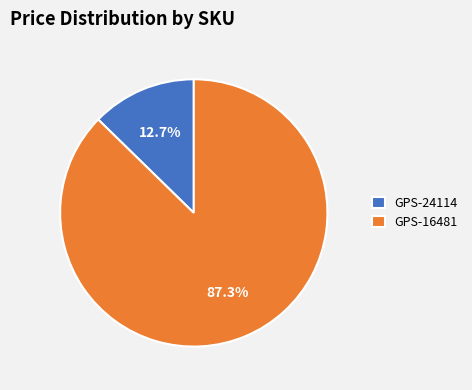

Is there any slice that represents more than half of the pie?

Yes